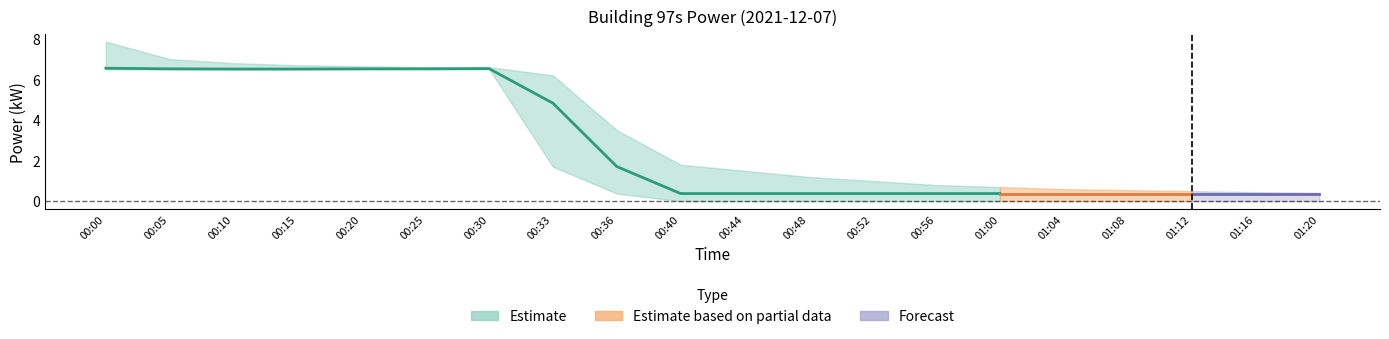

True or false: power_lower and power_upper intersect in this chart.

False